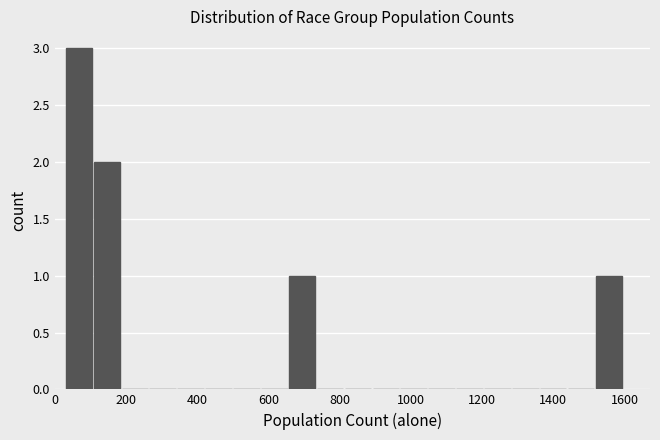

Around what value on the x-axis is the tallest bar? Give the approximate position of its centre, as read against the axis.

60